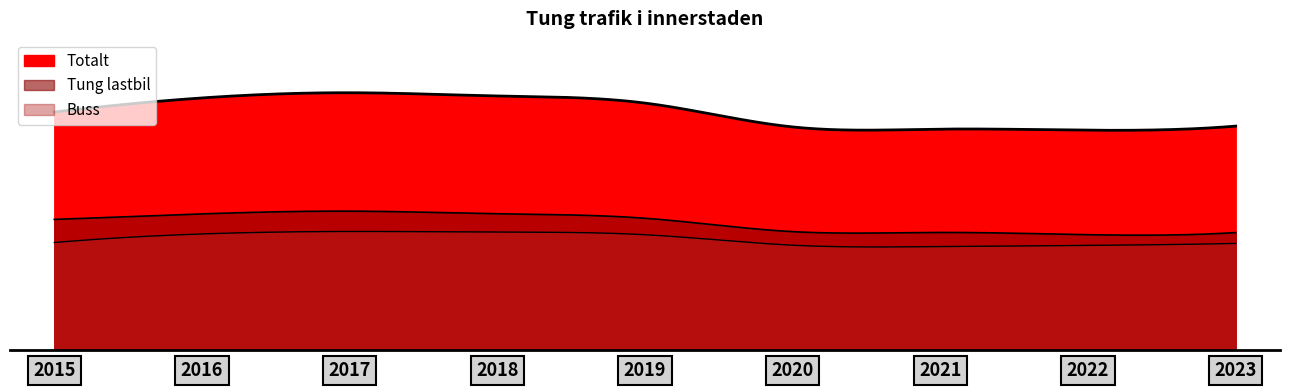

How many lines are shown in the chart?

3